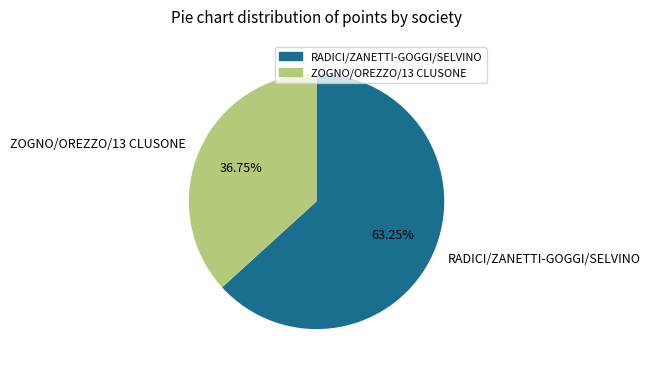

Which category has the biggest portion of the pie?

RADICI/ZANETTI-GOGGI/SELVINO